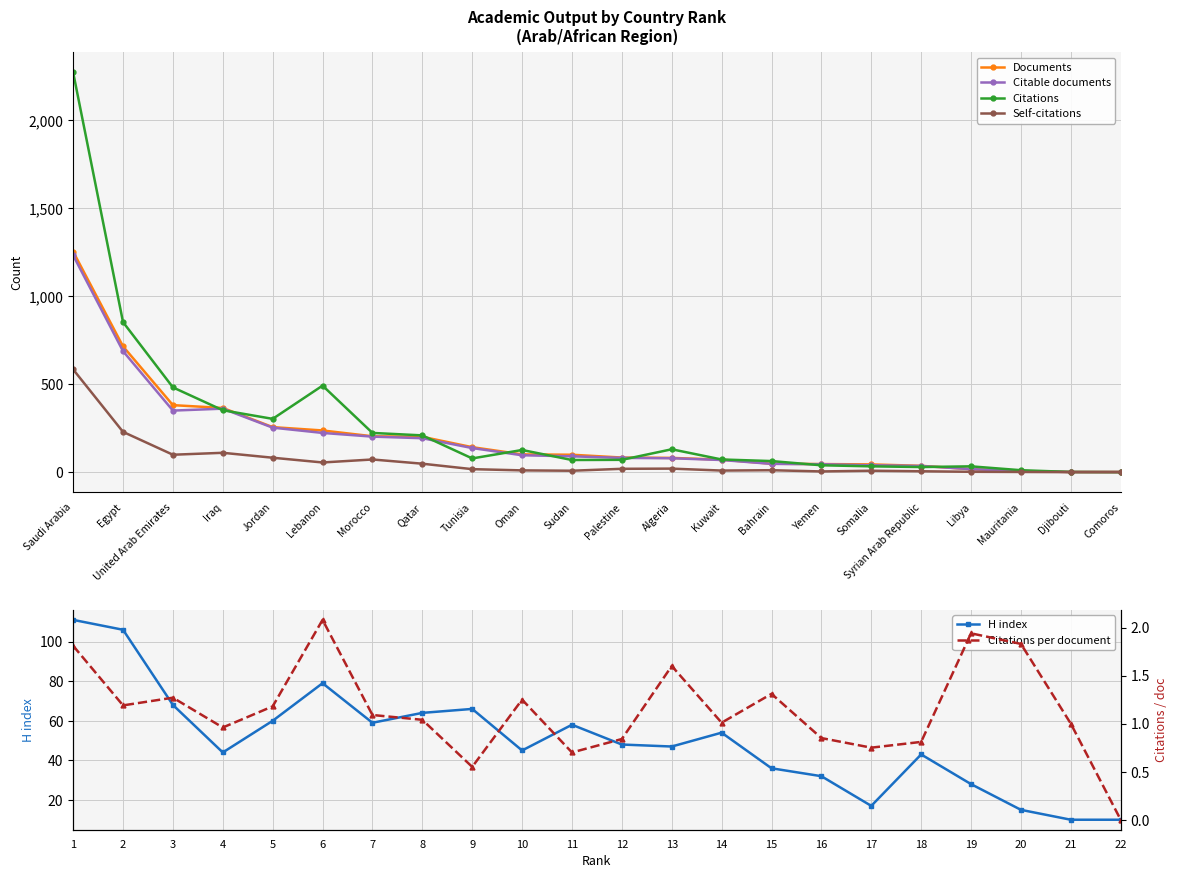

Is this an area chart (filled region under the line)?

No